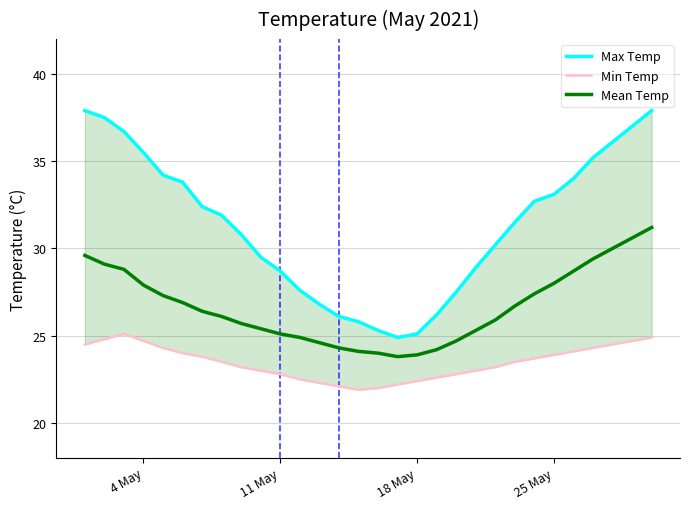

What is the average value of the Max Temp series?

31.4